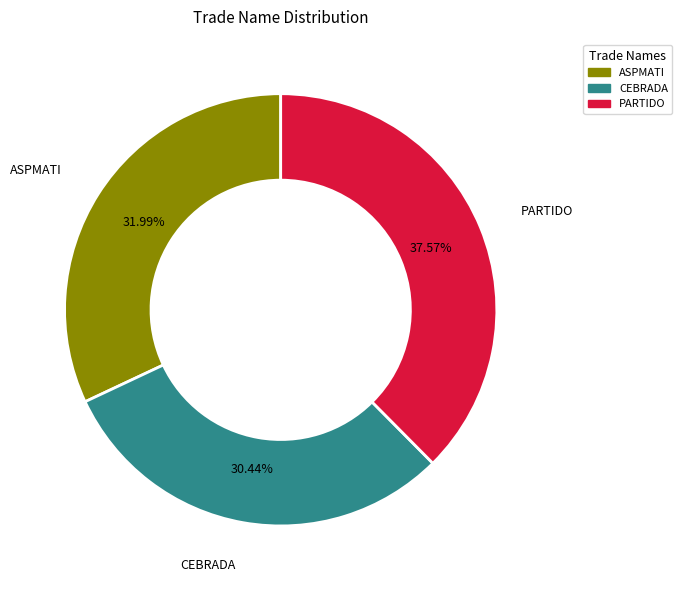

How many segments does this pie chart have?

3